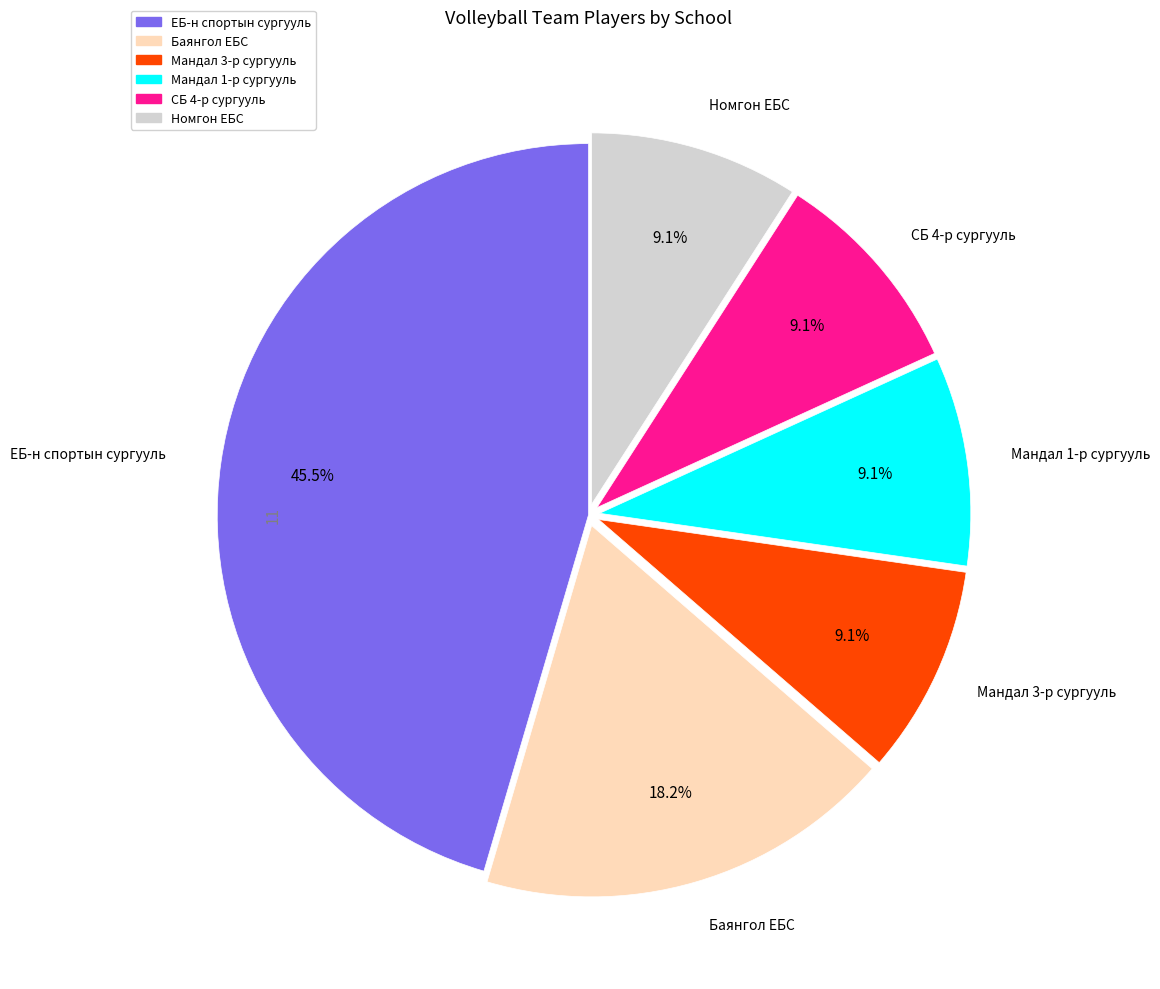

What is the total percentage of Номгон ЕБС and Мандал 1-р сургууль?

18.2%